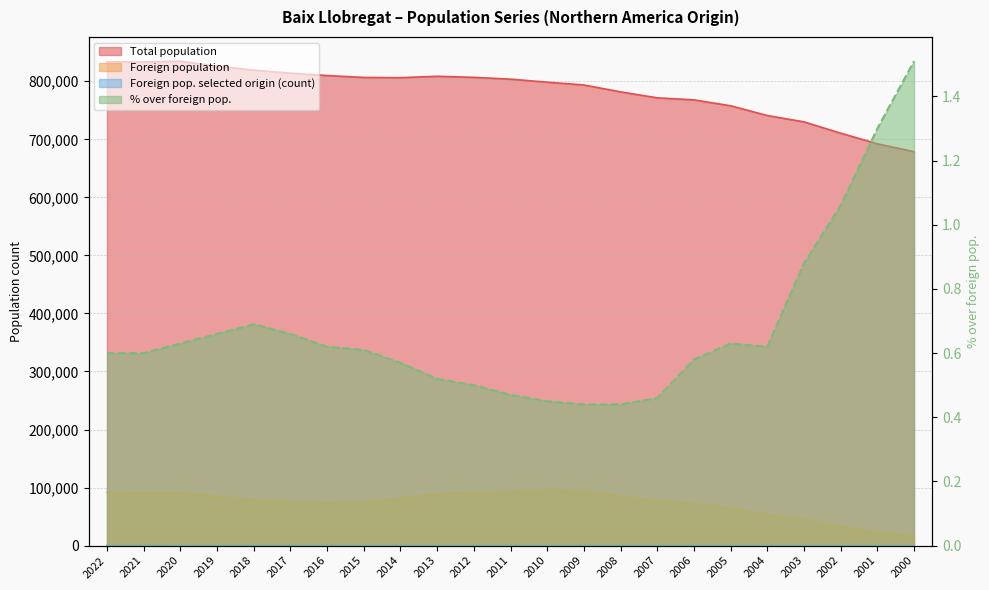

Count the number of categories in the chart.

23